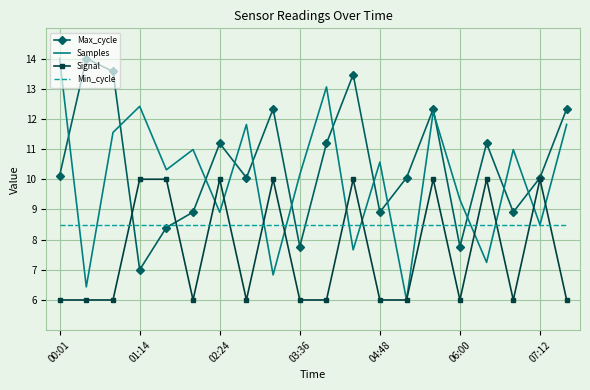

What is the minimum value shown in the chart?

6.0